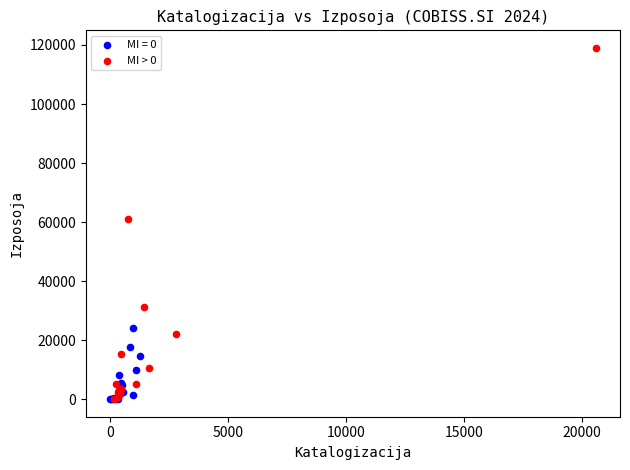

Which series has the largest Y range (max minus min)?

MI > 0